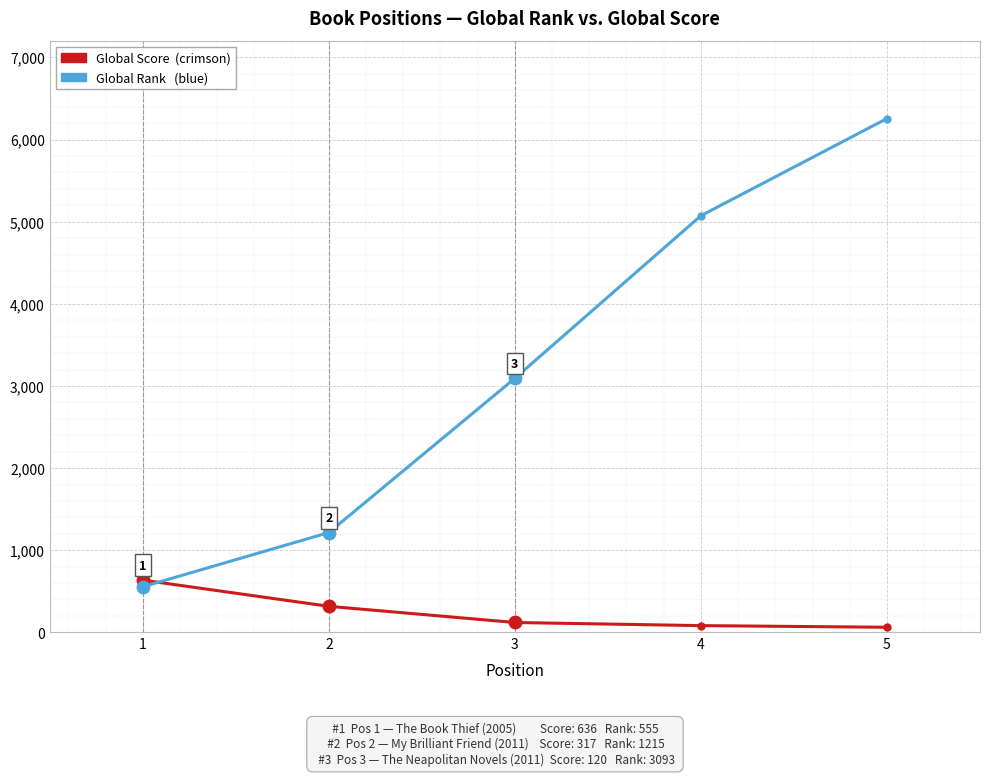

Count the number of data series in this chart.

2